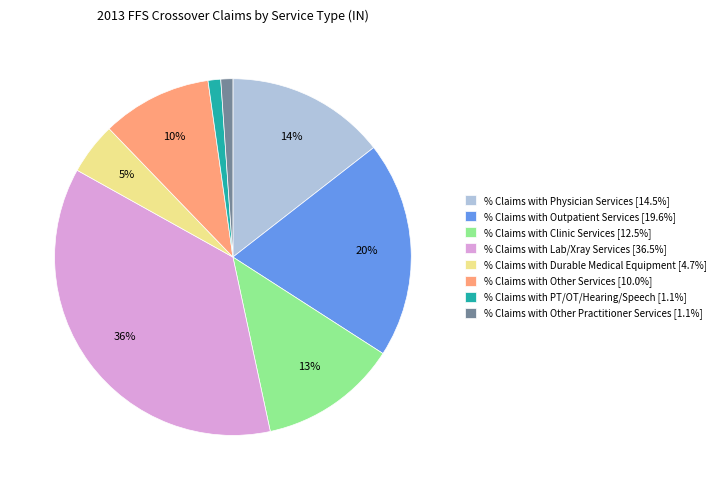

To the nearest percent, what percentage of the pie is % Claims with Other Services?

10%